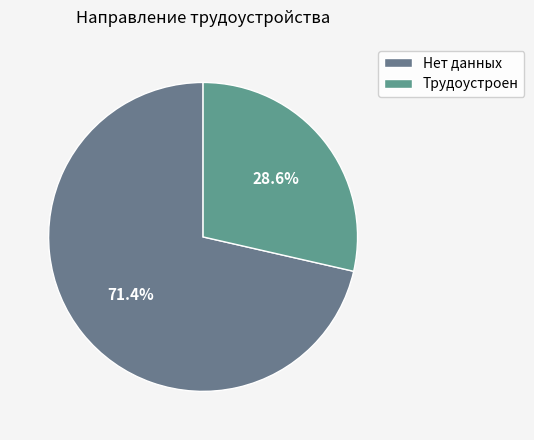

Combined, do Нет данных and Трудоустроен account for over 50%?

Yes